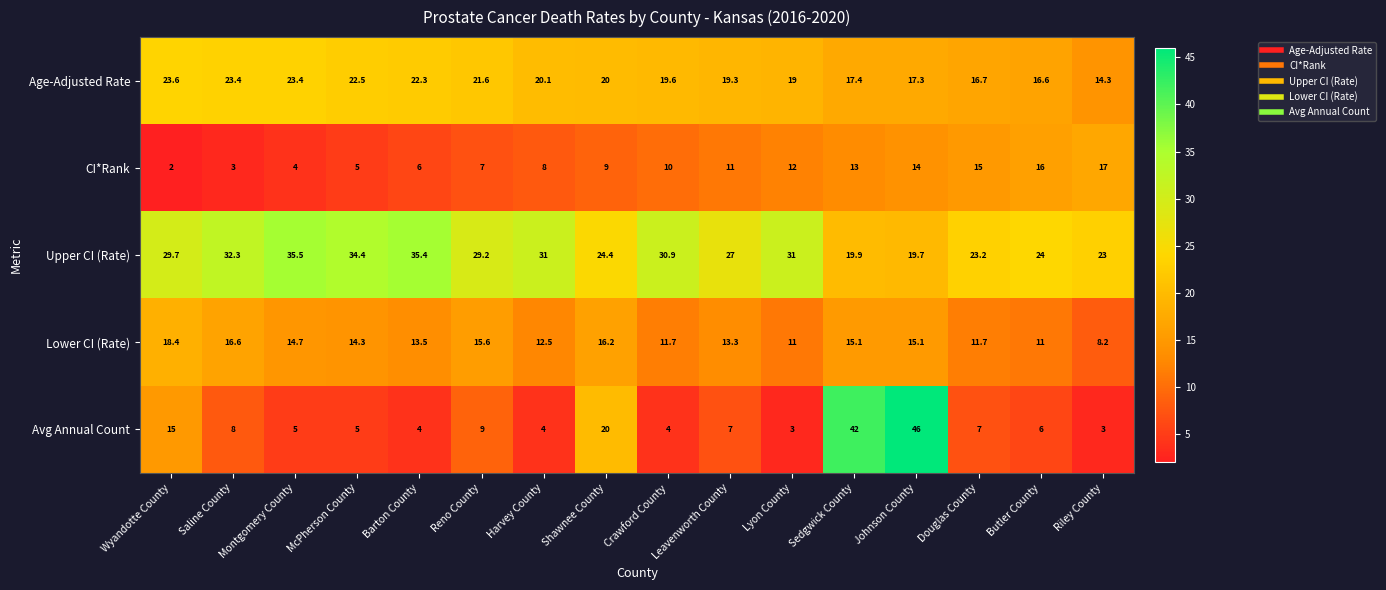

What is the sum of all Upper CI (Rate) values?

450.6